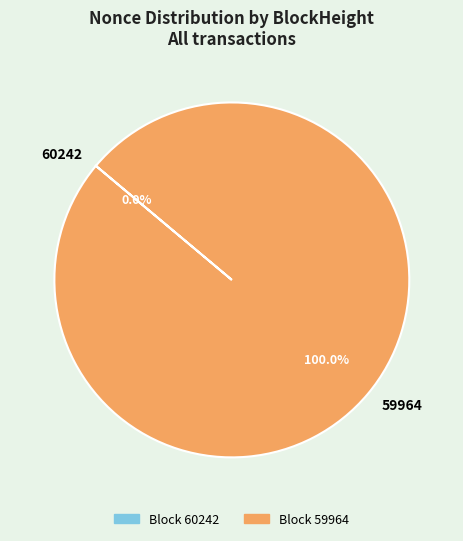

Which category accounts for the majority?

59964